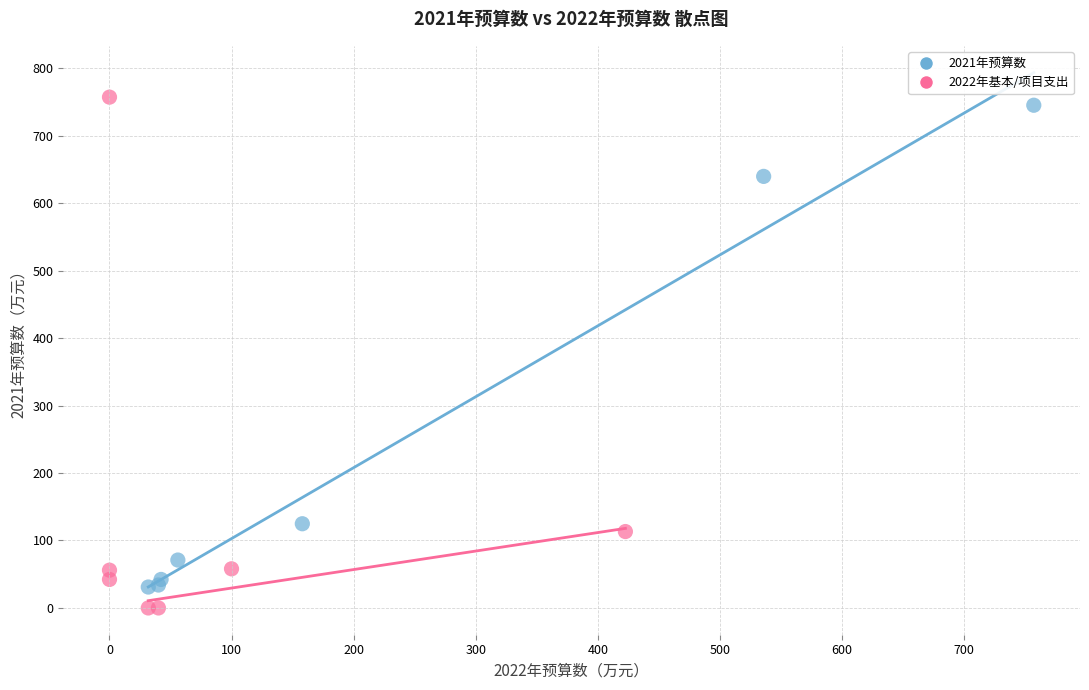

Which series reaches the minimum Y coordinate?

2022年基本/项目支出